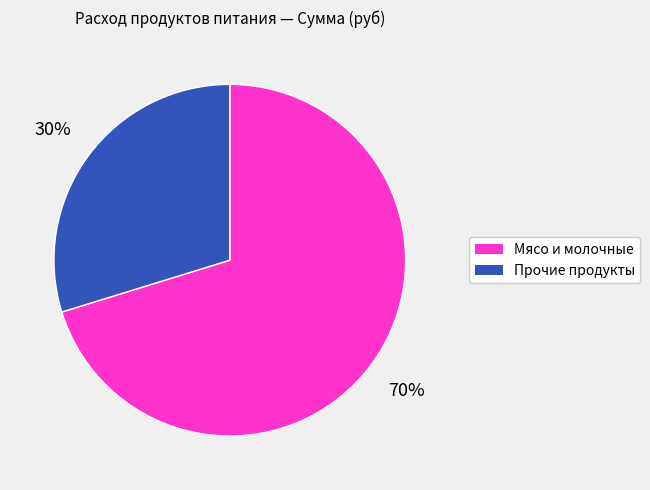

Is there a majority slice in this chart?

Yes